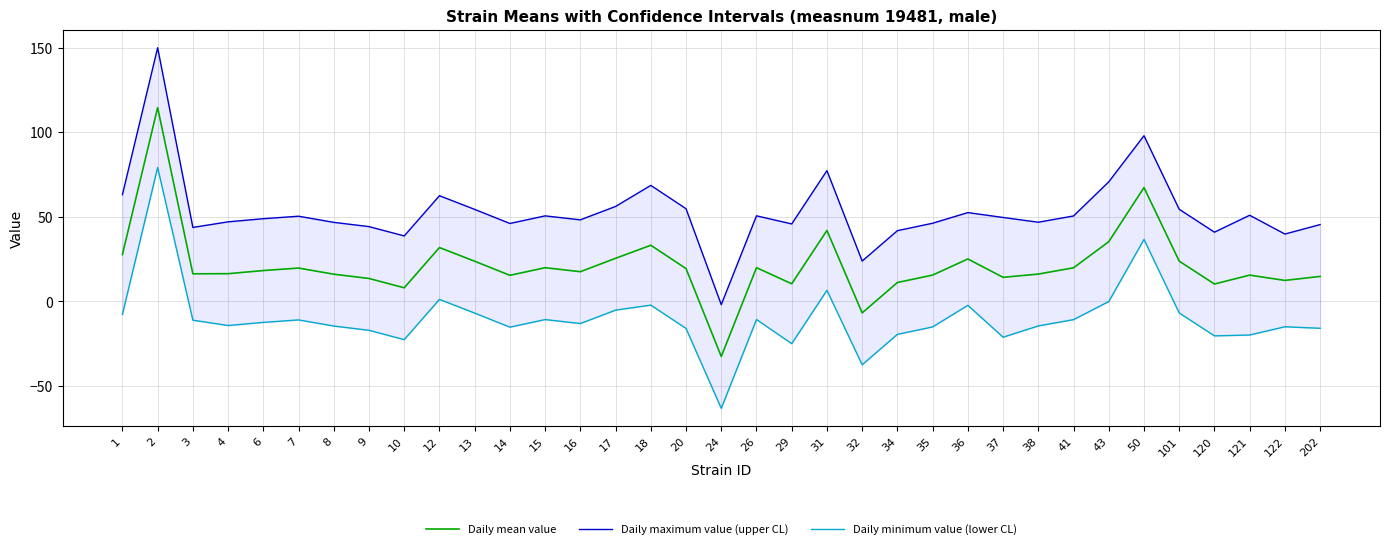

True or false: Daily mean value has a value of 6.8 at 18.

False